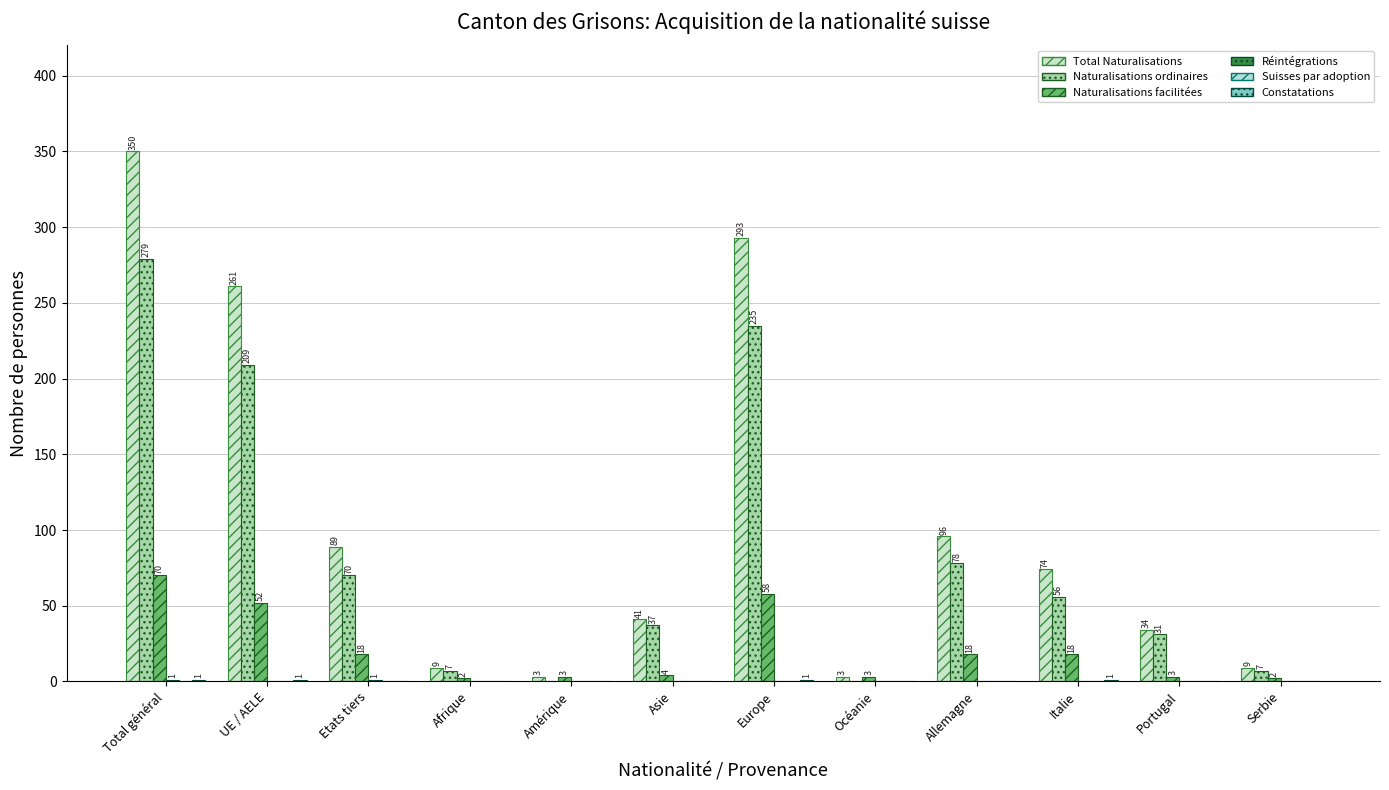

Count the number of data series in this chart.

5